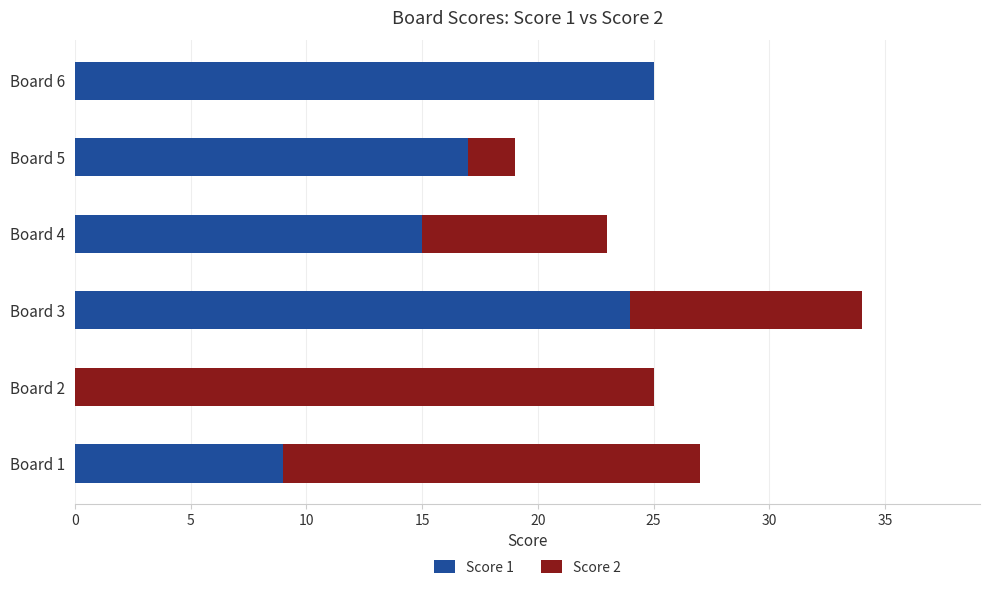

The value of Score 1 at Board 6 is 25. True or false?

True